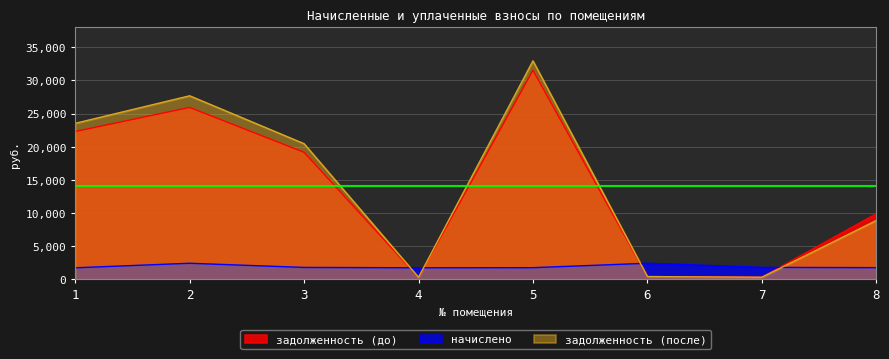

True or false: начислено has a value of 1108.0 at 5.

False